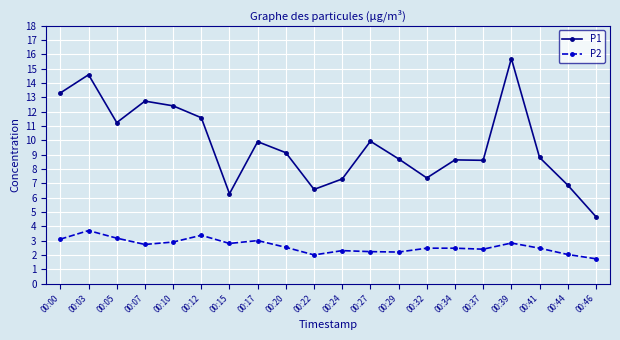

At which label does P2 reach its peak?

00:03